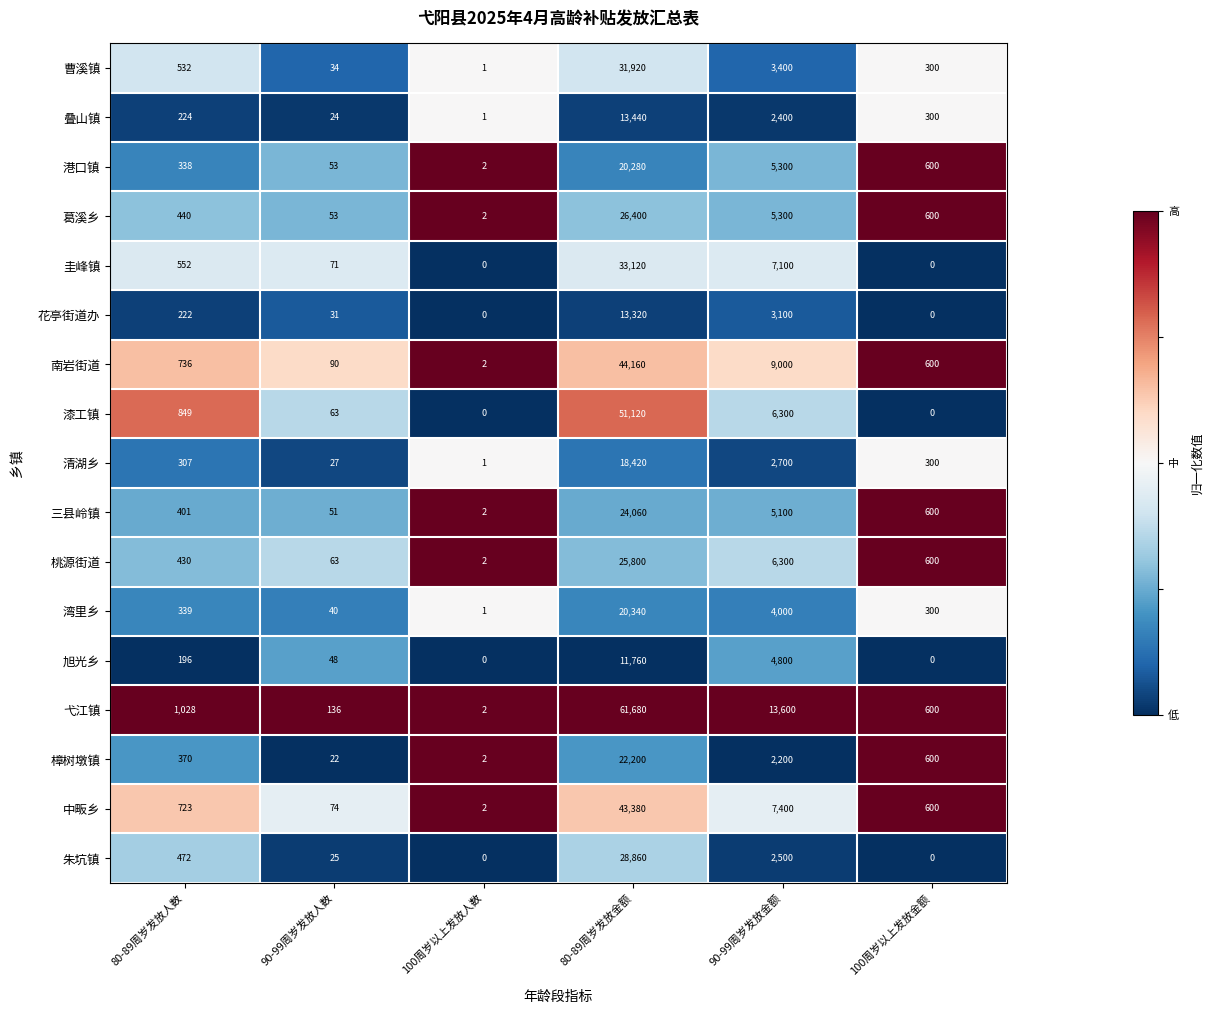

Which series has the widest spread of values?

弋江镇